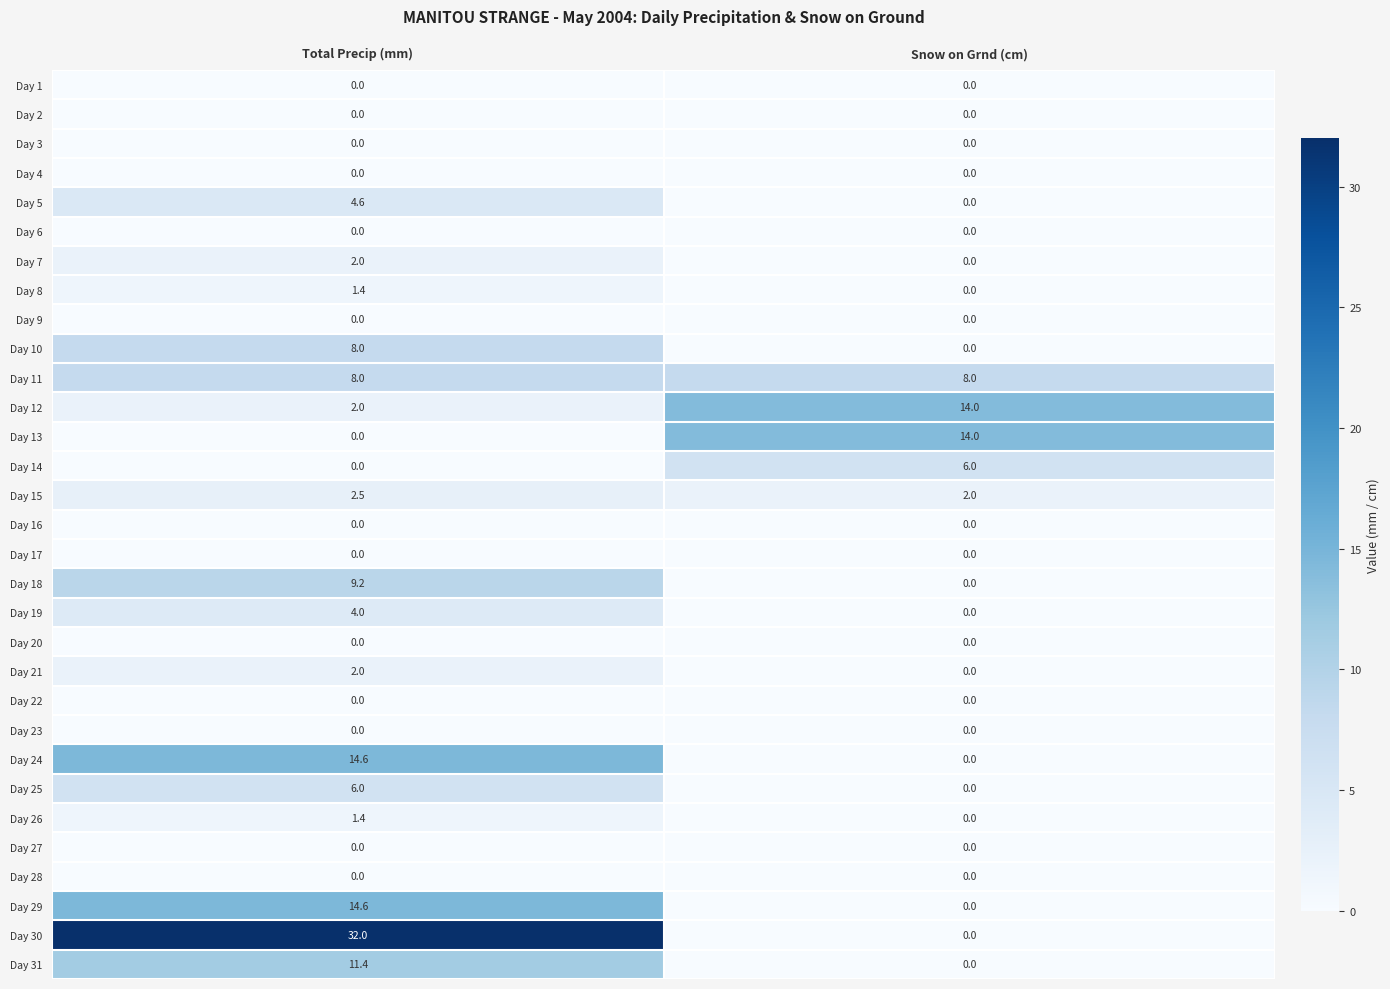

At how many categories does at least one series exceed 0?

2